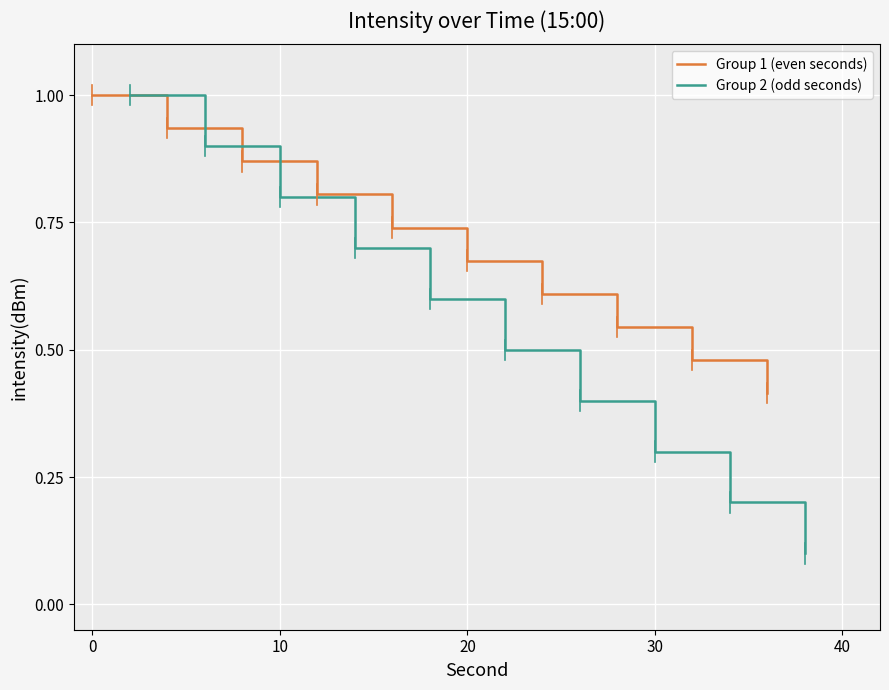

True or false: Group 1 (even seconds) has a value of 0.6 at 17.

False